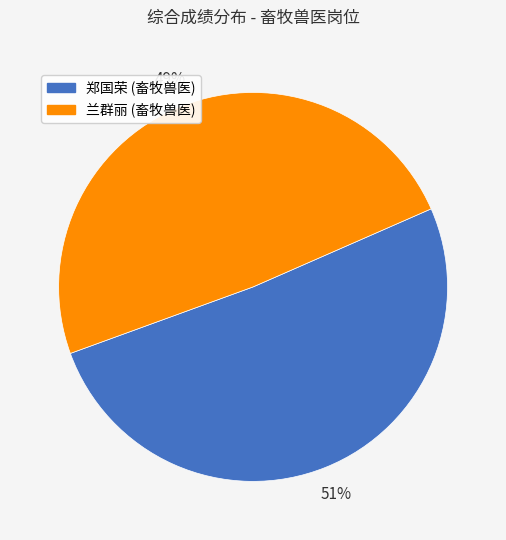

Count the number of slices in the pie.

2